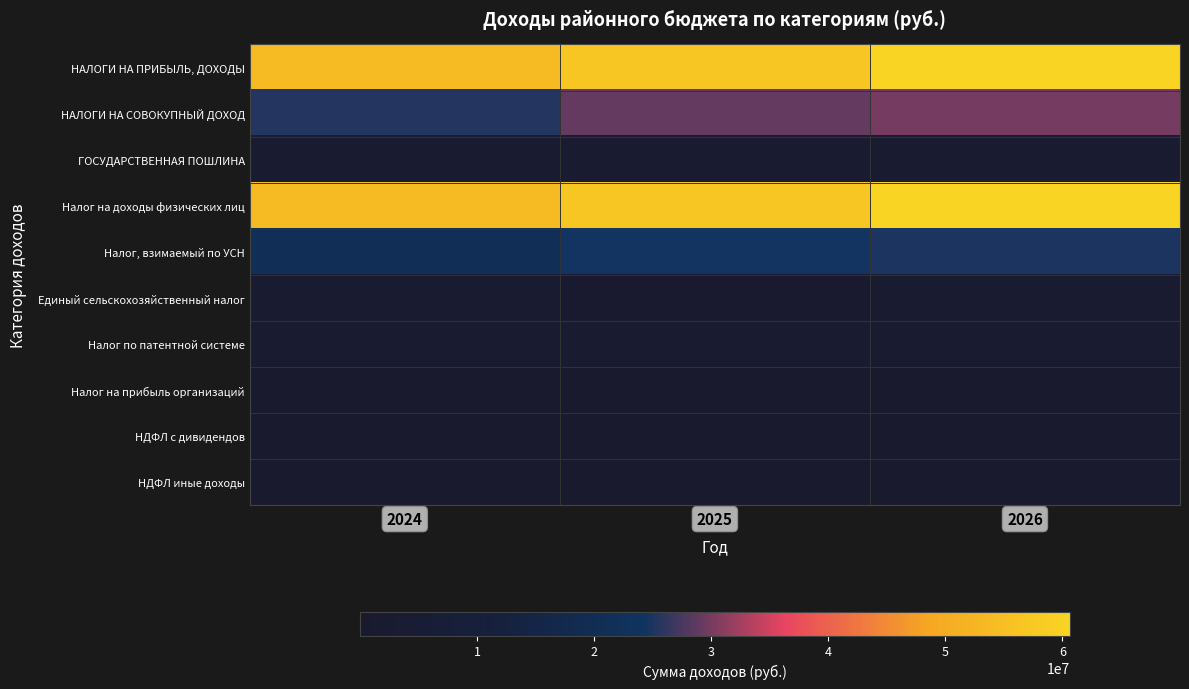

Which series changed the most between 2024 and 2026?

Налог на доходы физических лиц